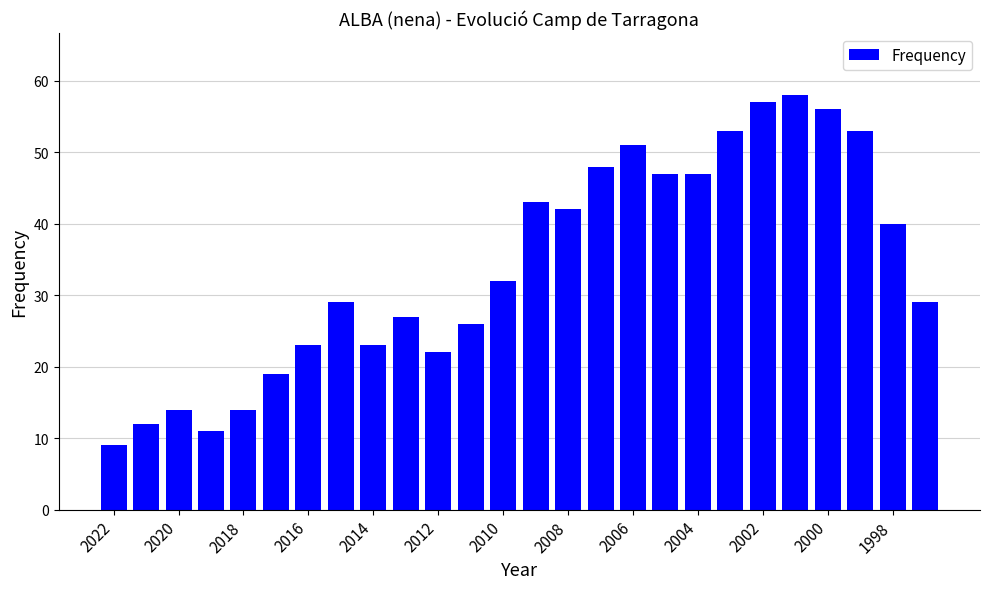

What is the greatest value displayed?

58